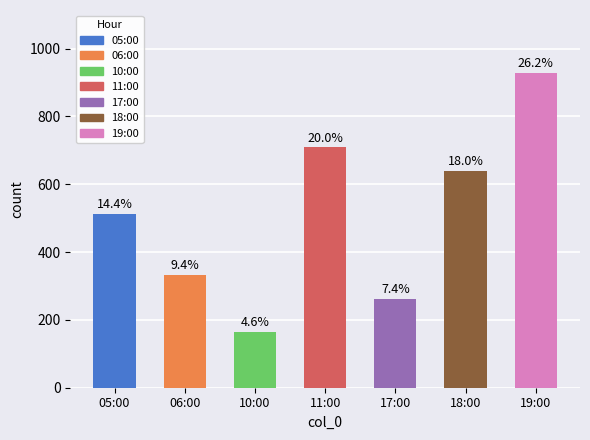

What is the approximate value at 06:00, to the nearest 100?

300